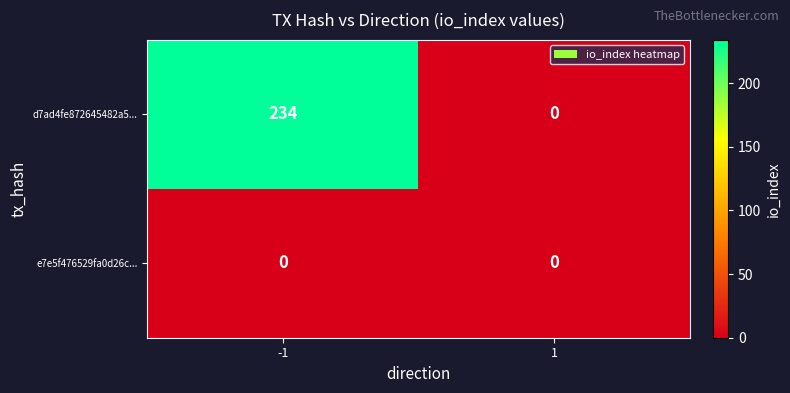

What is the average value of the d7ad4fe872645482a5... series?

117